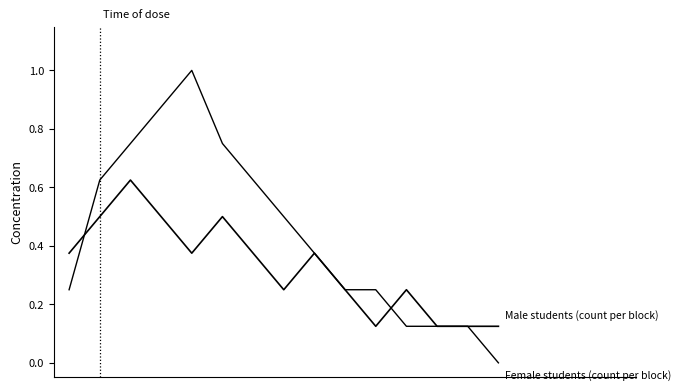

How many lines are shown in the chart?

2